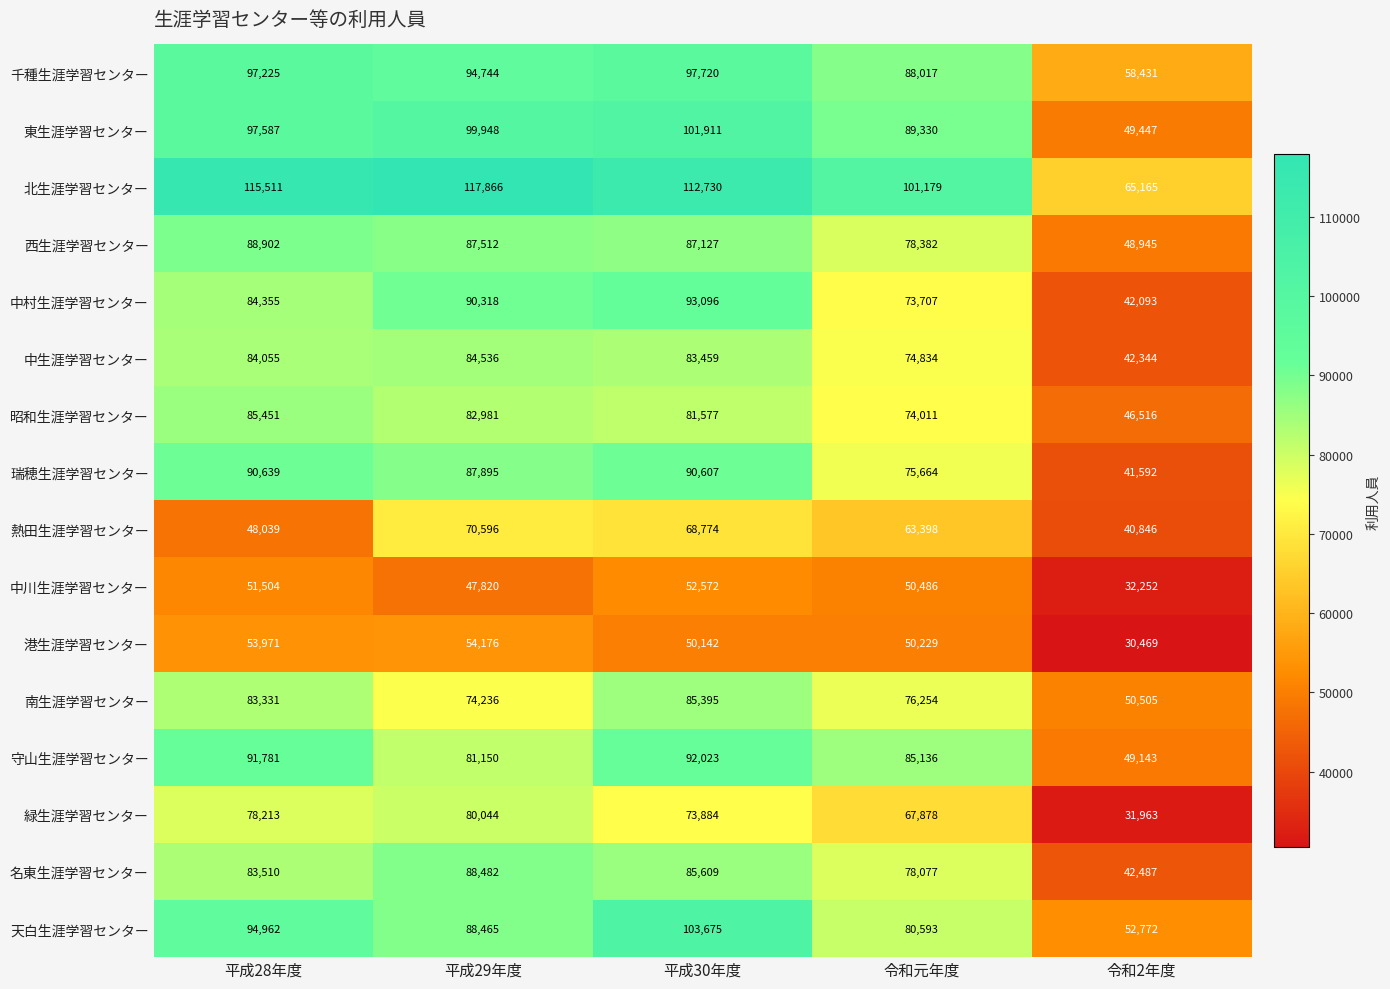

At which category is the sum across all series the highest?

平成30年度